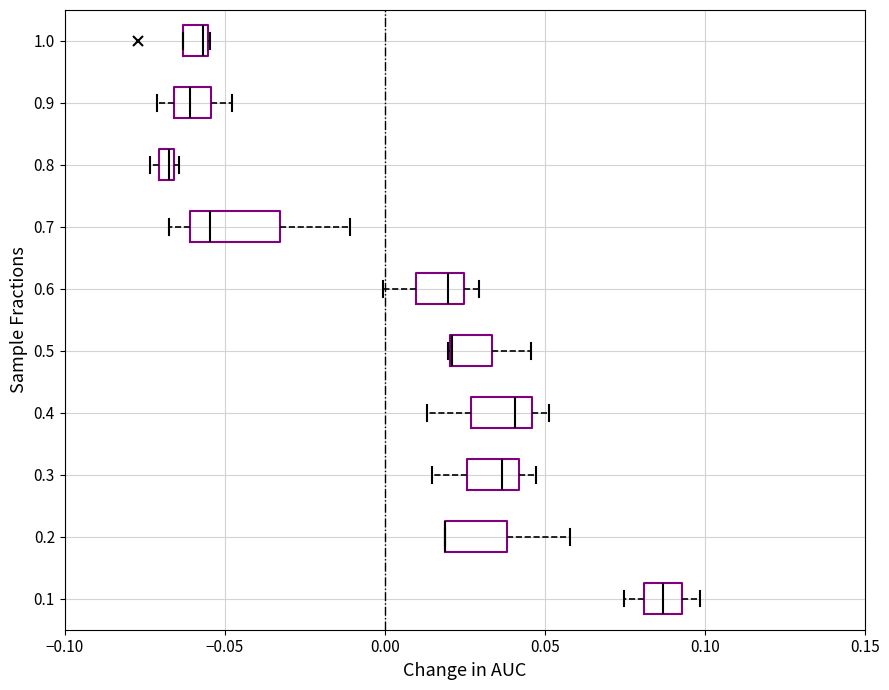

Where is the left edge of the box at y = 0.9 on the x-axis? The values are not printed on the chart, so give them approximately, as read against the axis.

-0.065